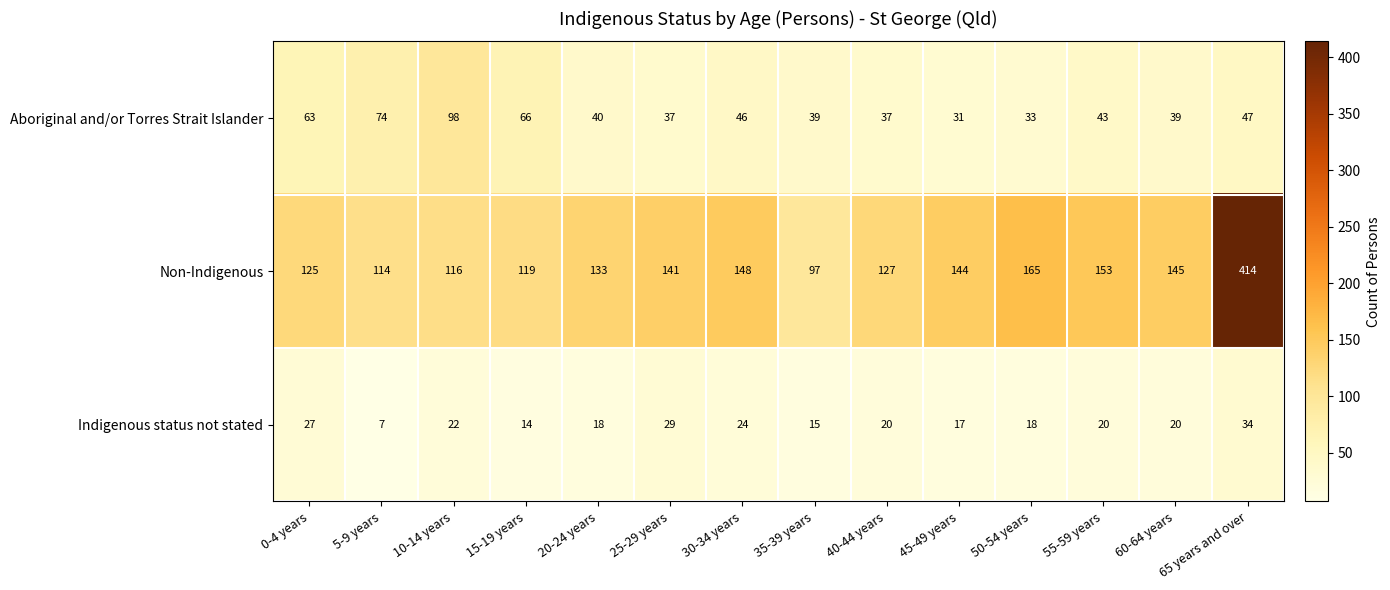

What is the maximum value for Indigenous status not stated?

34